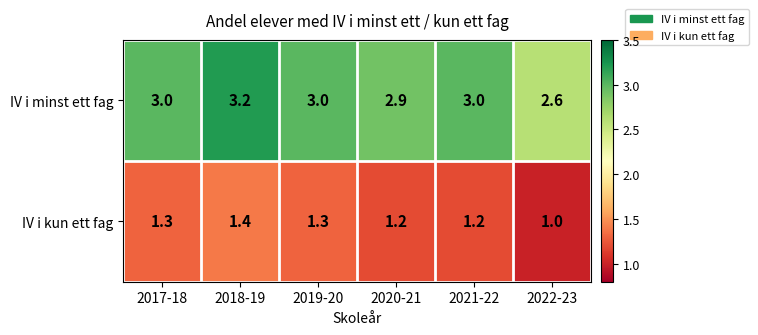

At which label is IV i minst ett fag closest to 2?

2022-23